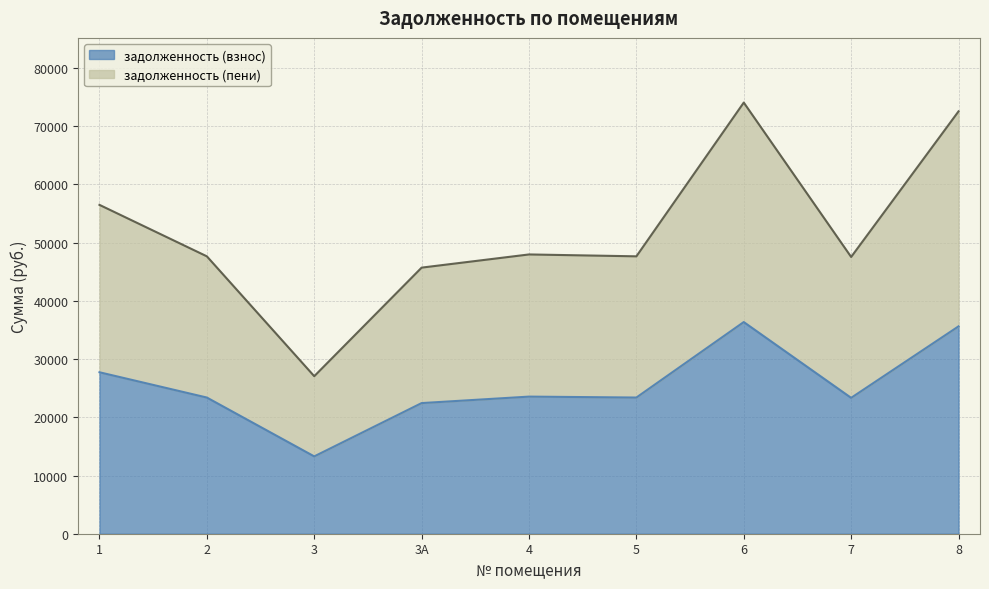

What is the sum of all задолженность (пени) values?

466779.1